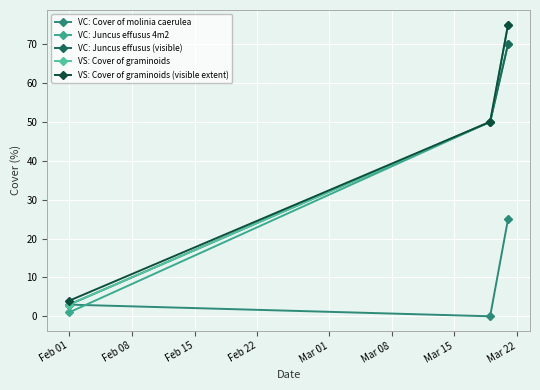

What are all the series names shown in the legend?

VC: Cover of molinia caerulea, VC: Juncus effusus 4m2, VC: Juncus effusus (visible), VS: Cover of graminoids, VS: Cover of graminoids (visible extent)